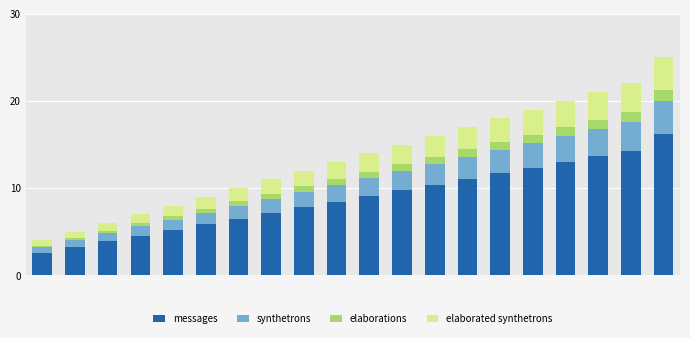

What is the average value of the messages series?

8.8